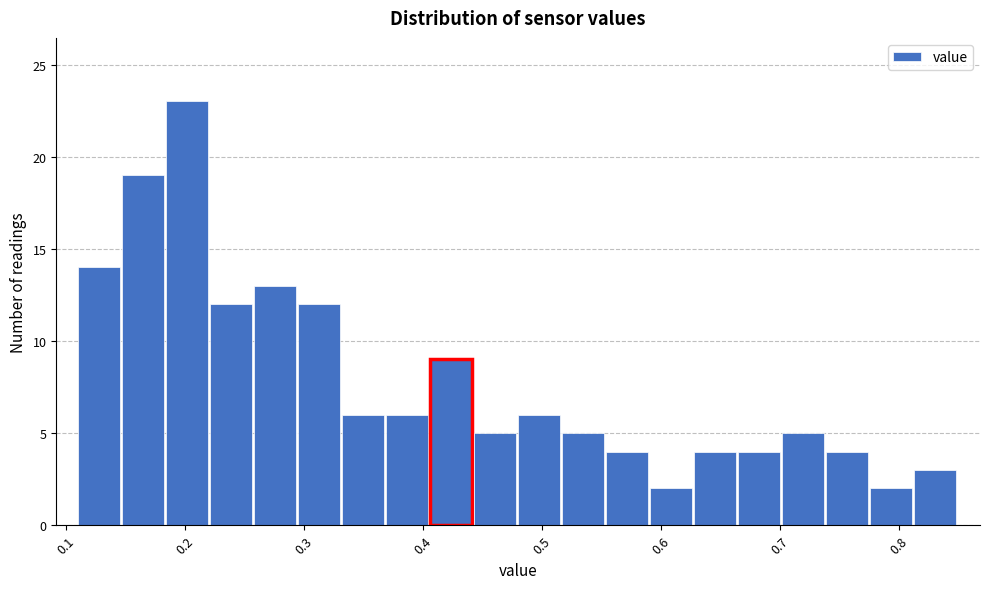

Read against the x-axis, roughly where is the centre of the tallest bar?

0.20